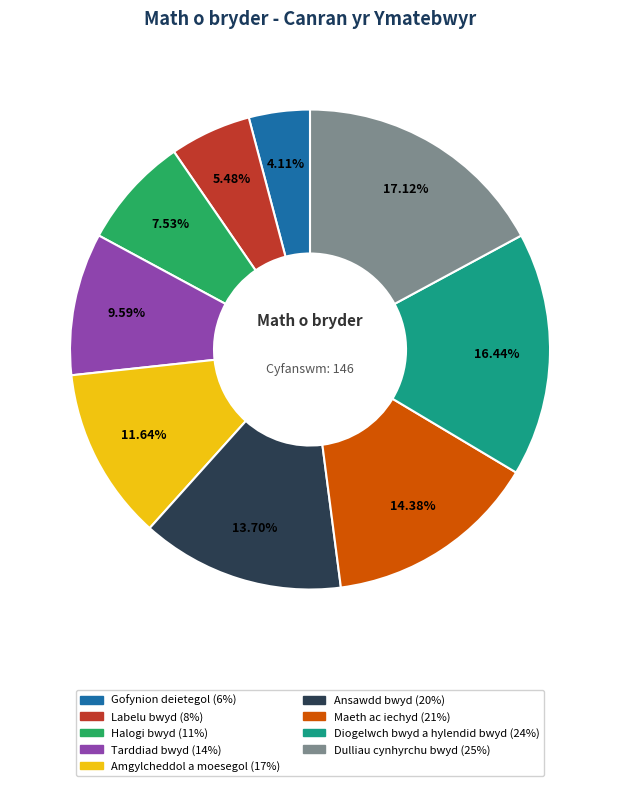

To the nearest percent, what is the average slice percentage?

11%